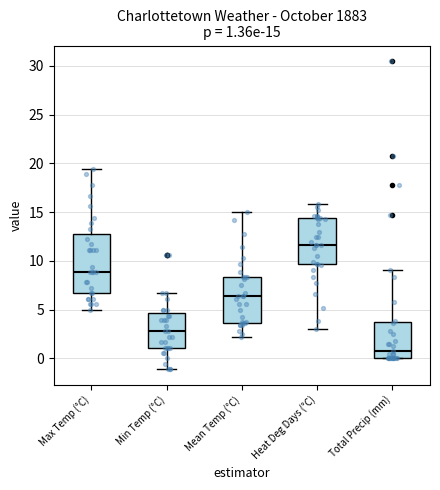

Which box's median line is the lowest?

Total Precip (mm)